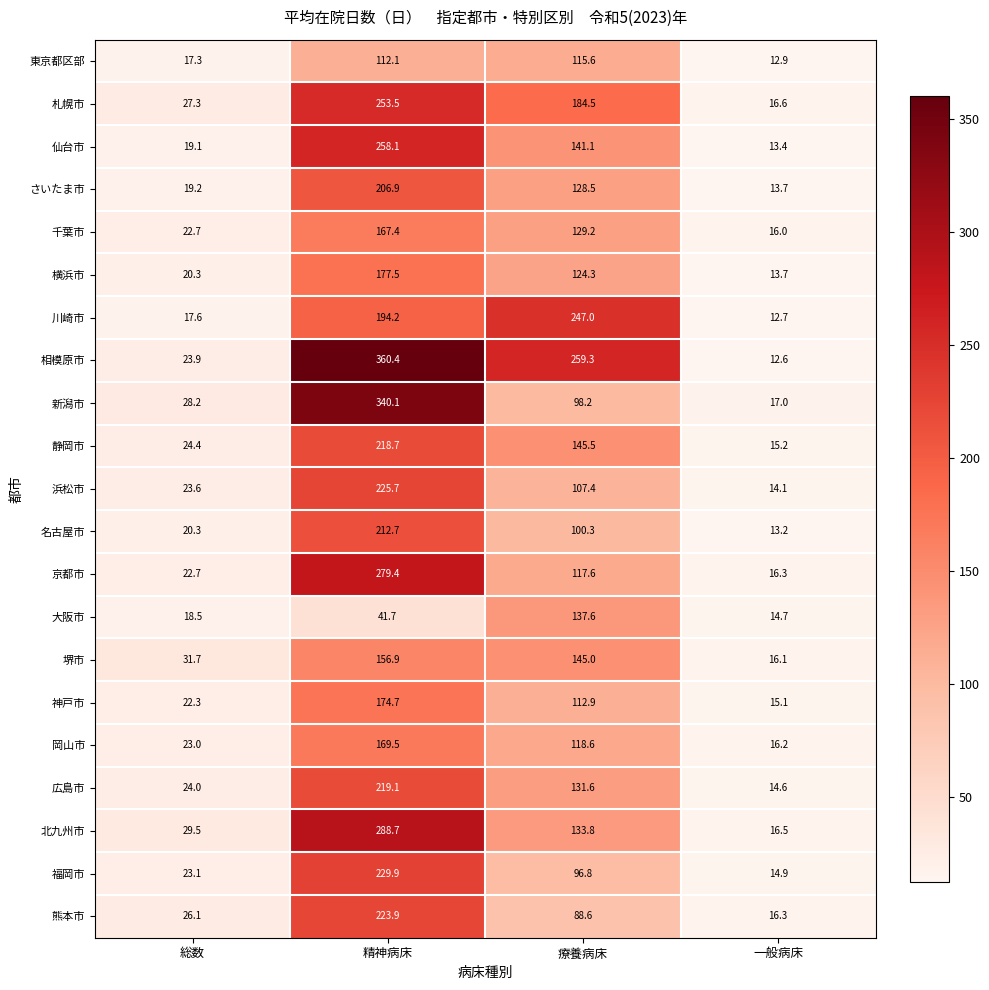

Count the number of data series in this chart.

21